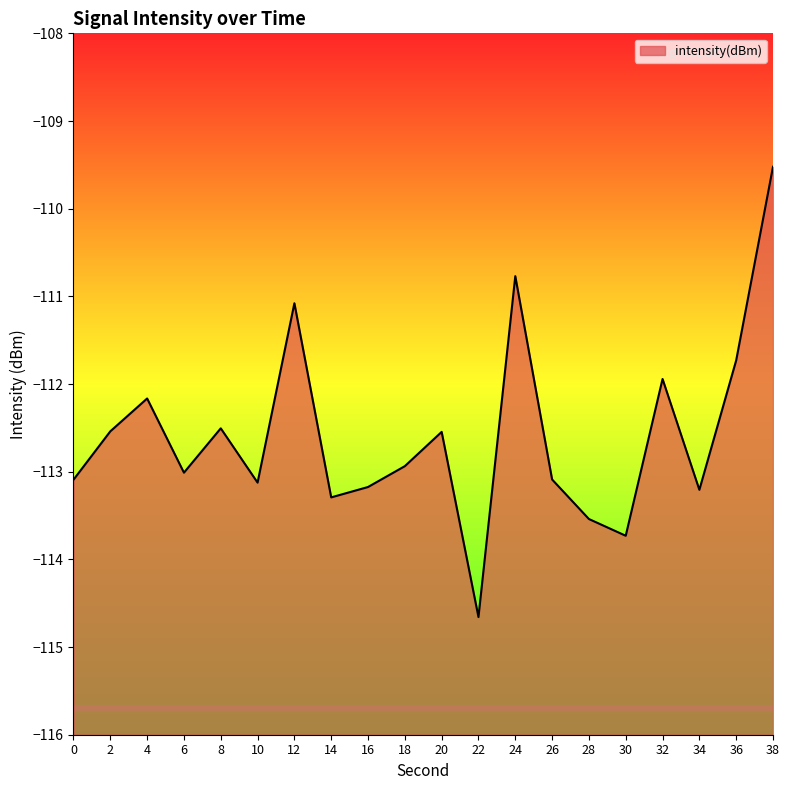

What is the maximum value shown in the chart?

-109.5